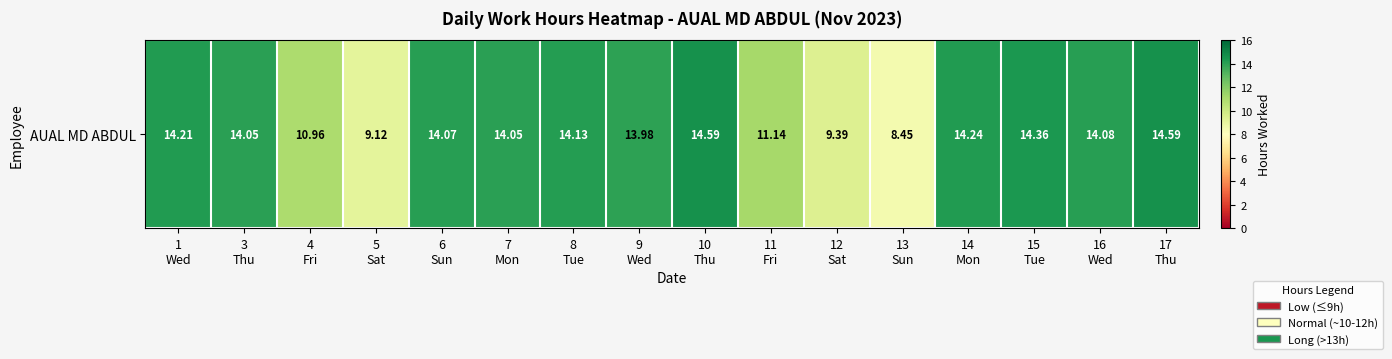

True or false: the data shows 14.2 at 1
Wed.

True